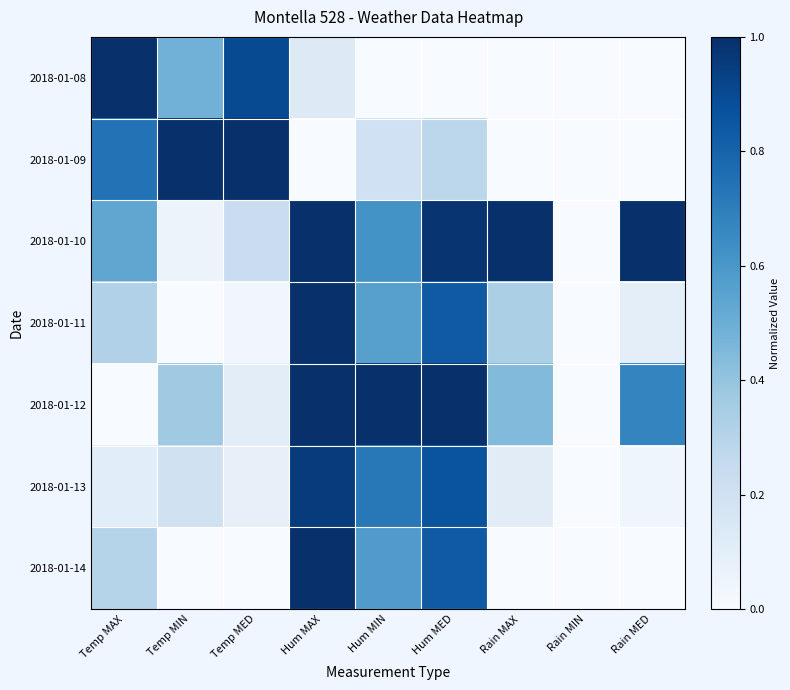

Reading left to right, transcribe all the data shown in this chart.

2018-01-08: Temp MAX=1.0	Temp MIN=0.5	Temp MED=0.9	Hum MAX=0.1	Hum MIN=0.0	Hum MED=0.0	Rain MAX=0.0	Rain MIN=0.0	Rain MED=0.0
2018-01-09: Temp MAX=0.7	Temp MIN=1.0	Temp MED=1.0	Hum MAX=0.0	Hum MIN=0.2	Hum MED=0.3	Rain MAX=0.0	Rain MIN=0.0	Rain MED=0.0
2018-01-10: Temp MAX=0.5	Temp MIN=0.1	Temp MED=0.2	Hum MAX=1.0	Hum MIN=0.6	Hum MED=1.0	Rain MAX=1.0	Rain MIN=0.0	Rain MED=1.0
2018-01-11: Temp MAX=0.3	Temp MIN=0.0	Temp MED=0.0	Hum MAX=1.0	Hum MIN=0.6	Hum MED=0.8	Rain MAX=0.3	Rain MIN=0.0	Rain MED=0.1
2018-01-12: Temp MAX=0.0	Temp MIN=0.4	Temp MED=0.1	Hum MAX=1.0	Hum MIN=1.0	Hum MED=1.0	Rain MAX=0.4	Rain MIN=0.0	Rain MED=0.7
2018-01-13: Temp MAX=0.1	Temp MIN=0.2	Temp MED=0.1	Hum MAX=1.0	Hum MIN=0.7	Hum MED=0.9	Rain MAX=0.1	Rain MIN=0.0	Rain MED=0.0
2018-01-14: Temp MAX=0.3	Temp MIN=0.0	Temp MED=0.0	Hum MAX=1.0	Hum MIN=0.6	Hum MED=0.8	Rain MAX=0.0	Rain MIN=0.0	Rain MED=0.0